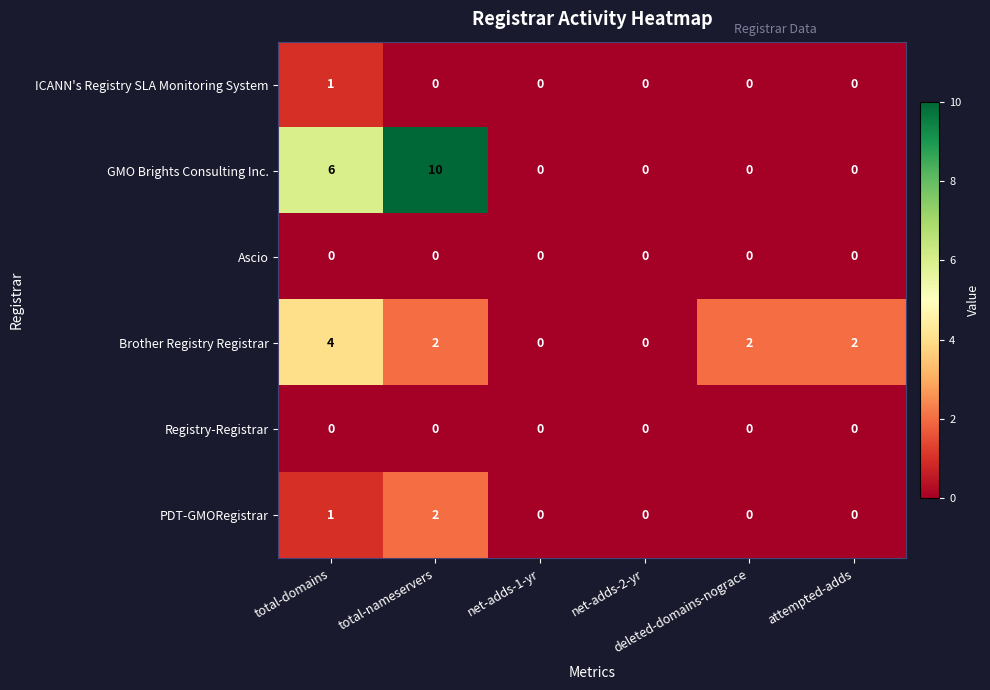

Which series has the largest total across all categories?

GMO Brights Consulting Inc.